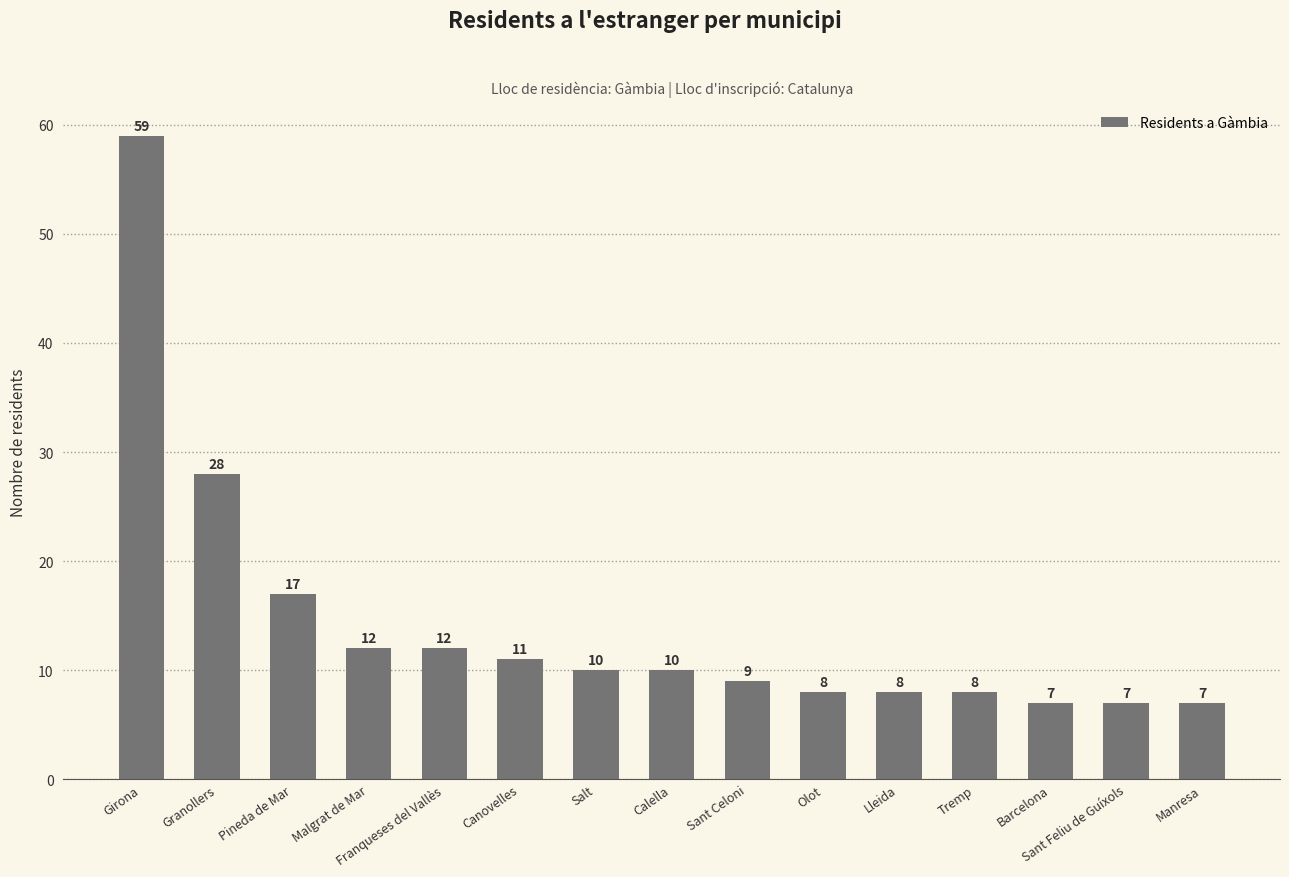

Reading left to right, transcribe all the data shown in this chart.

59	28	17	12	12	11	10	10	9	8	8	8	7	7	7